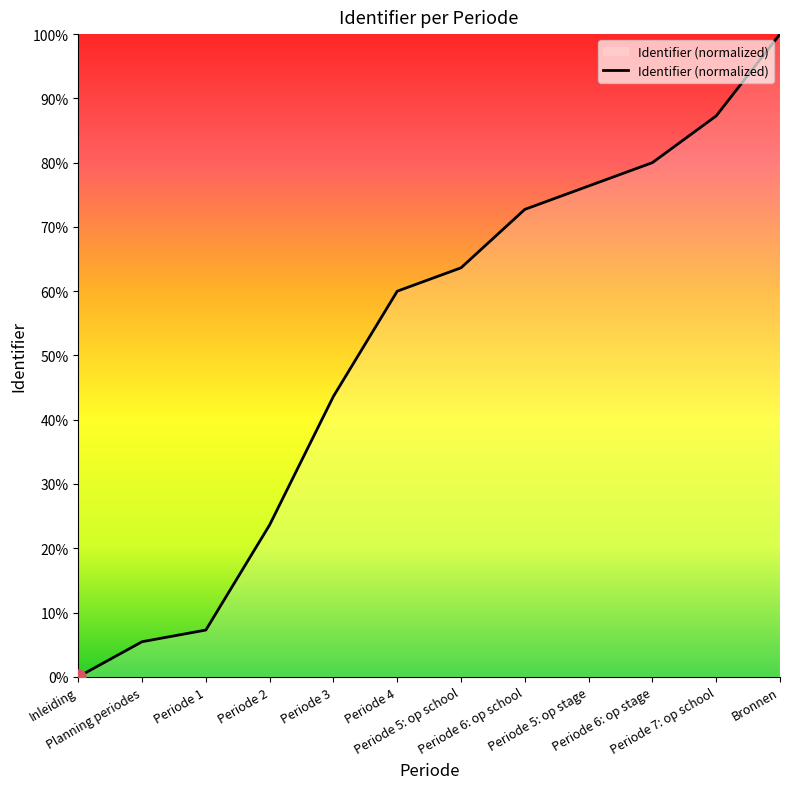

What is the change in value from Planning periodes to Periode 5: op stage?

+70.9